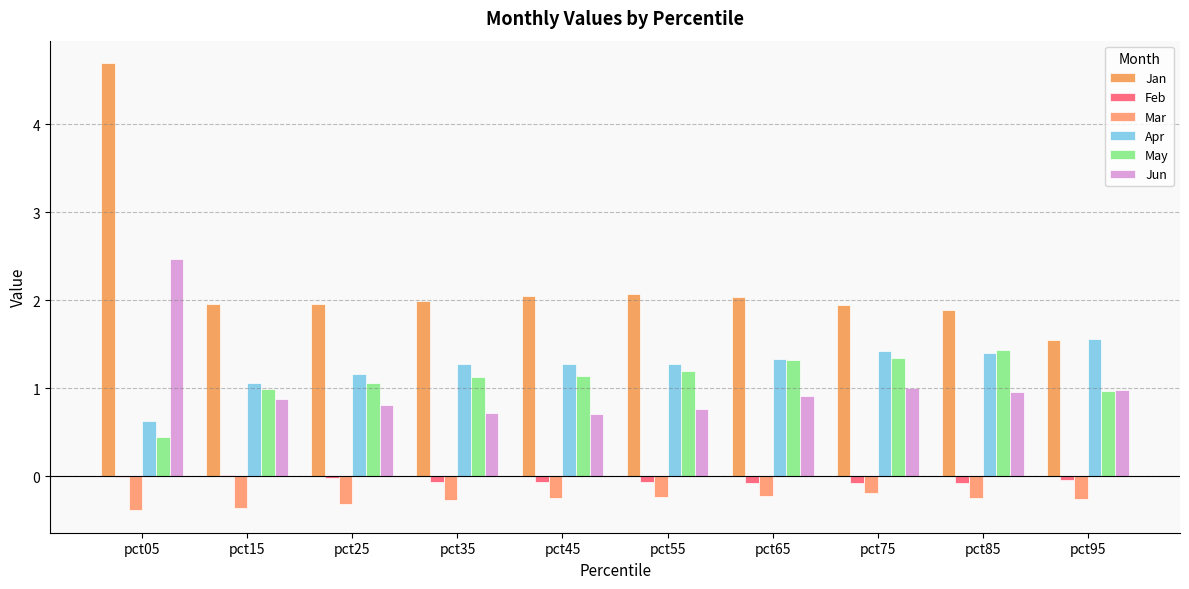

What is the sum of all Jan values?

22.1